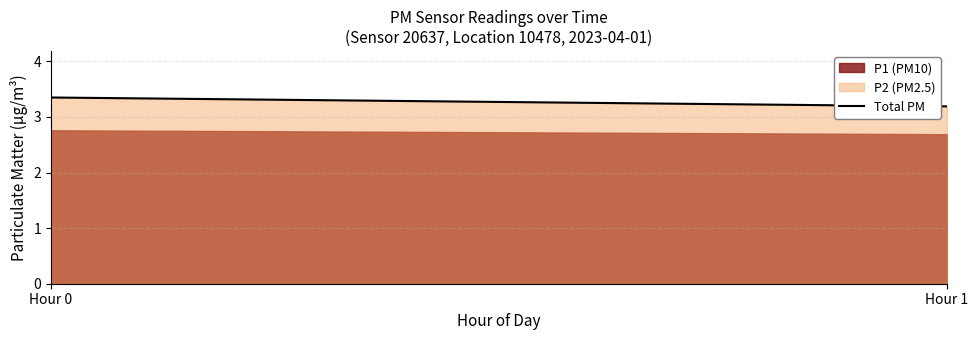

List the labels in order of value, largest first.

Hour 0, Hour 1